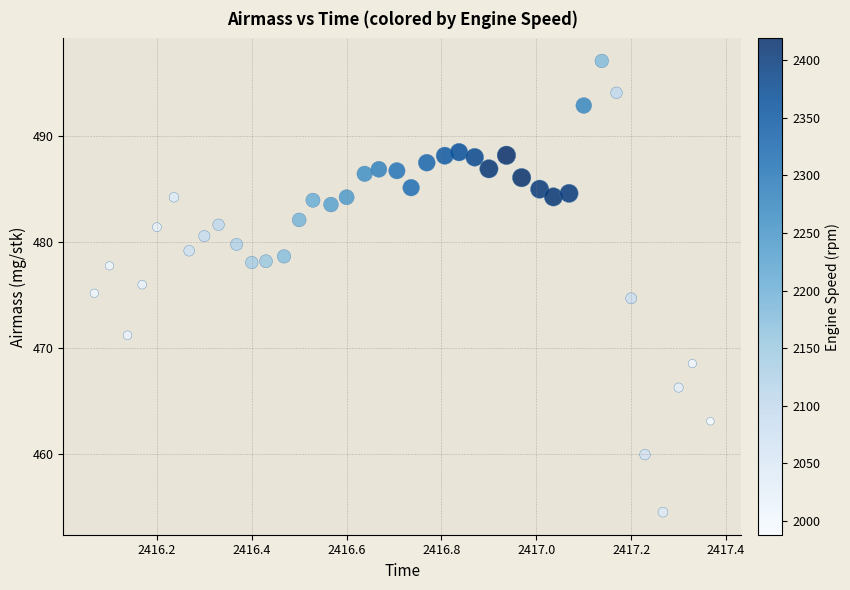

What is the range of X values (max minus min)?

1.3